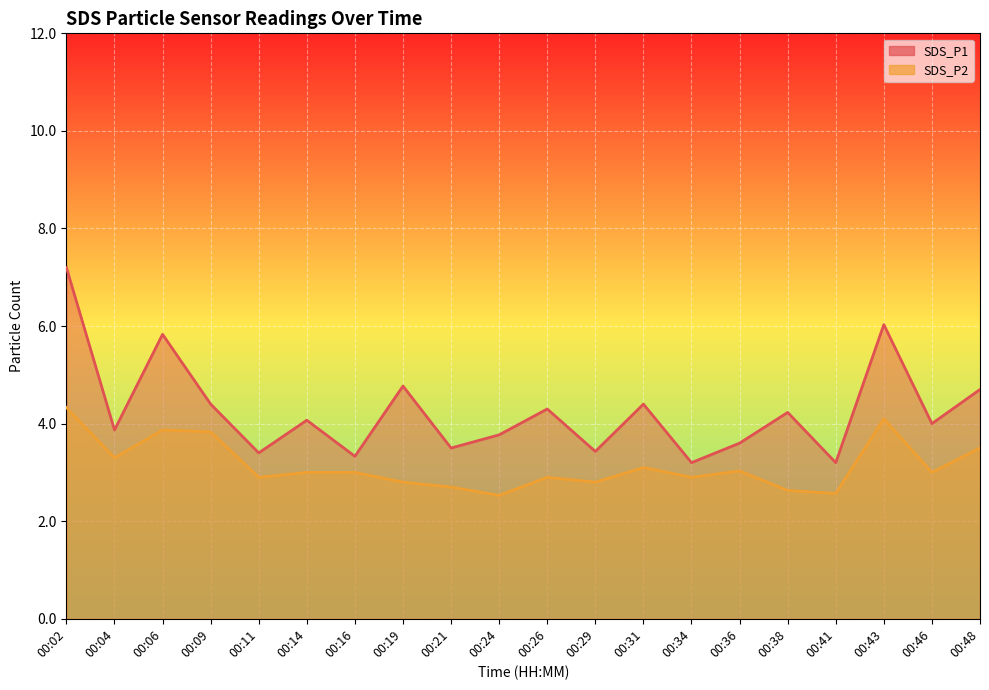

Where does the SDS_P2 series first go above 3?

00:02